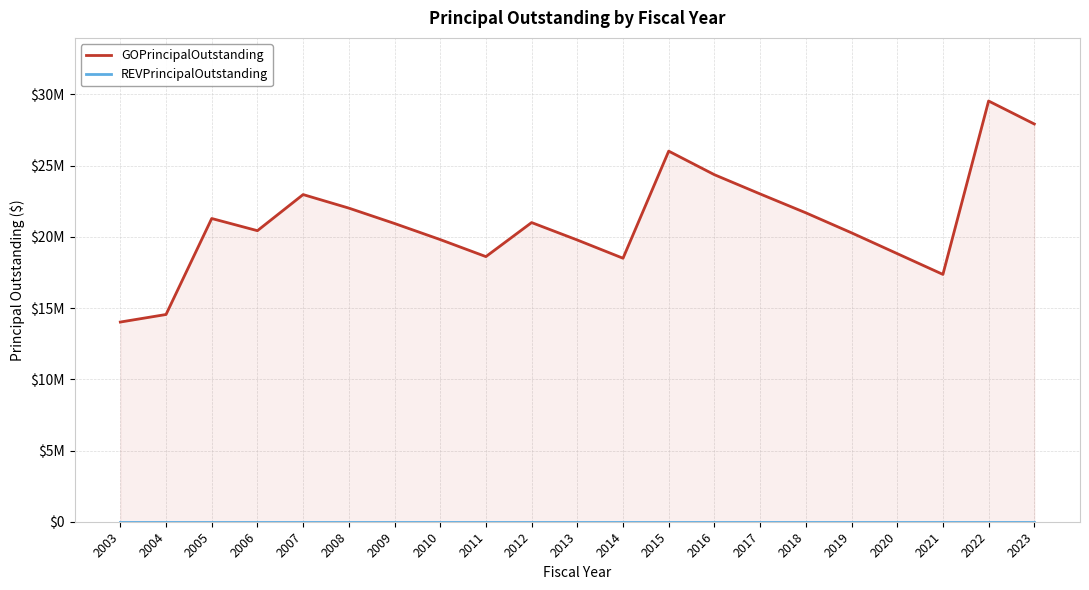

At which label does REVPrincipalOutstanding reach its minimum?

2003